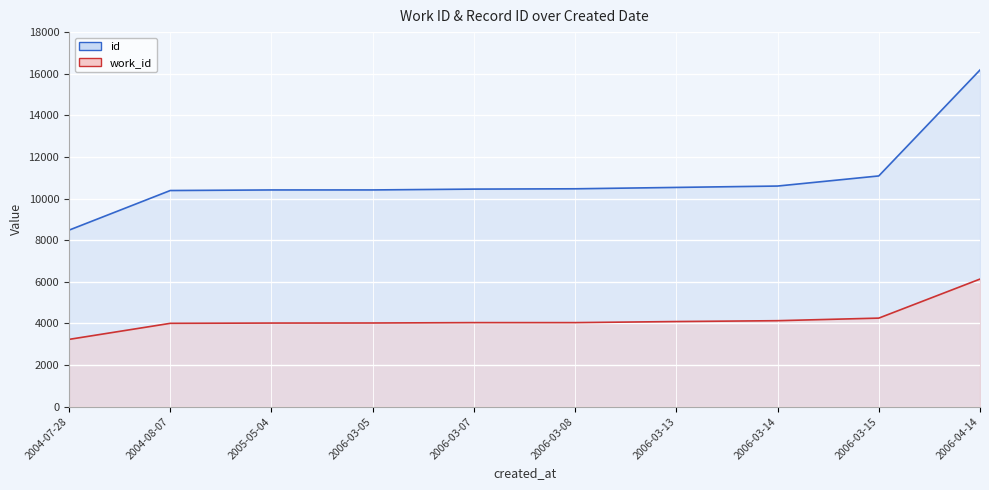

The value of work_id at 2005-05-04 is 5450. True or false?

False